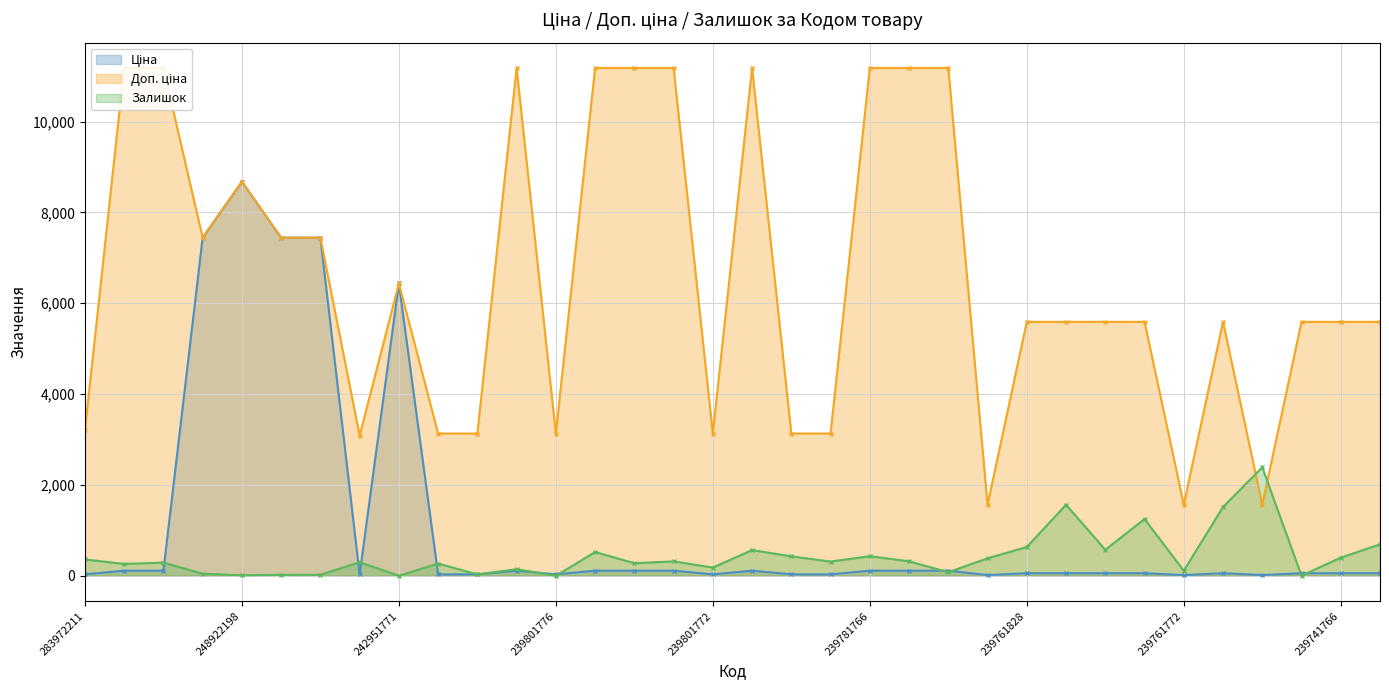

After their last crossing, which series has the higher values: Залишок or Доп. ціна?

Доп. ціна